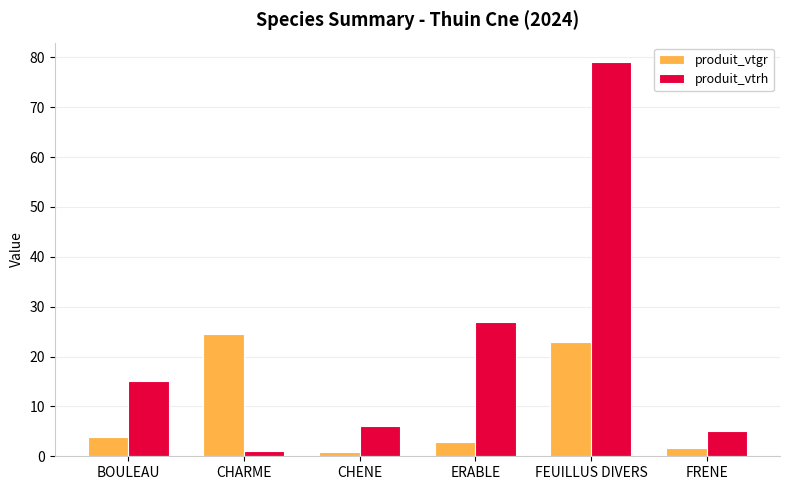

Between BOULEAU and CHENE, which series saw the biggest shift?

produit_vtrh